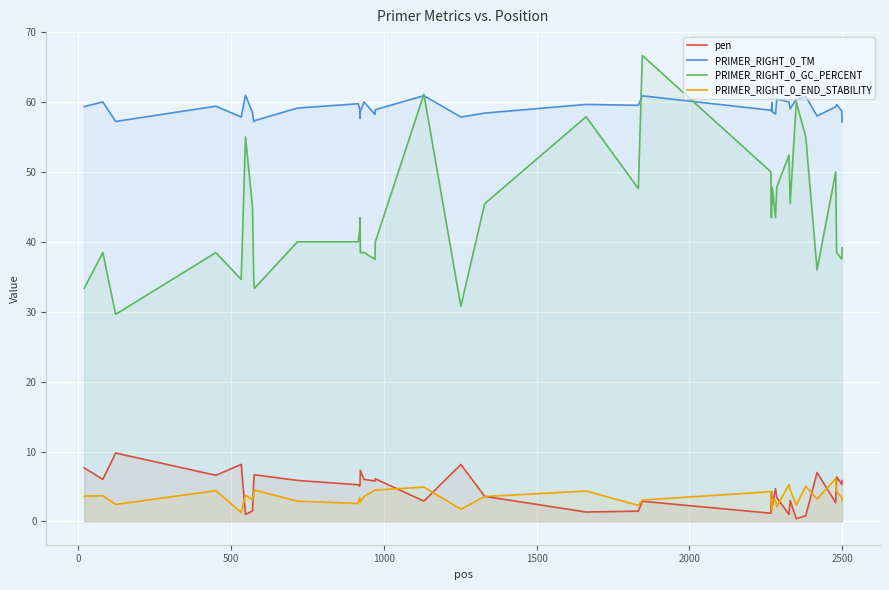

True or false: PRIMER_RIGHT_0_END_STABILITY and PRIMER_RIGHT_0_TM intersect in this chart.

False